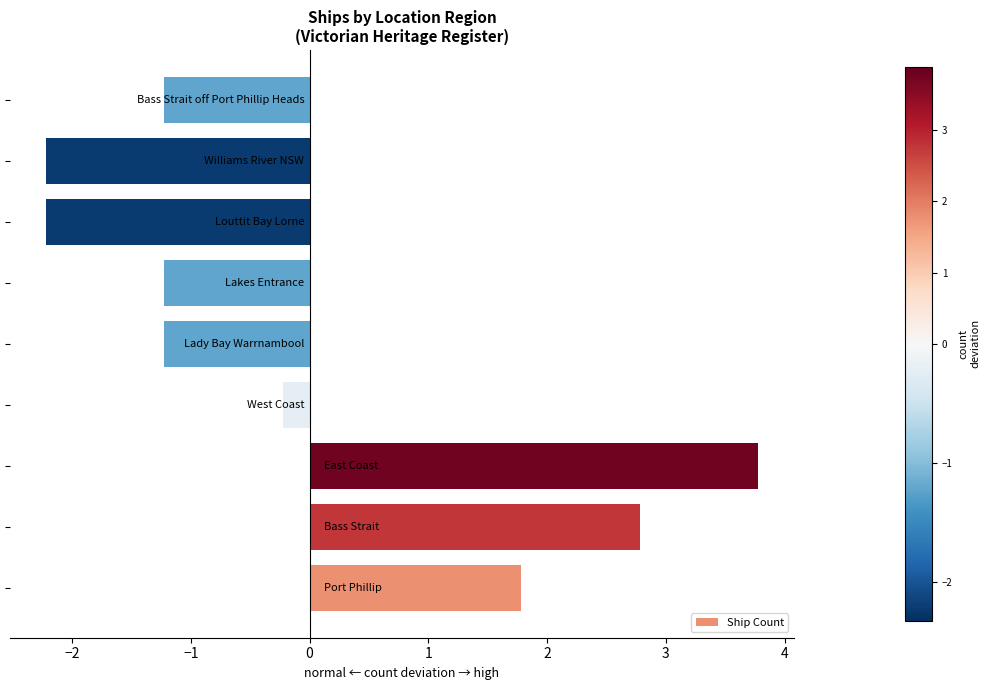

What is the greatest value displayed?

3.8